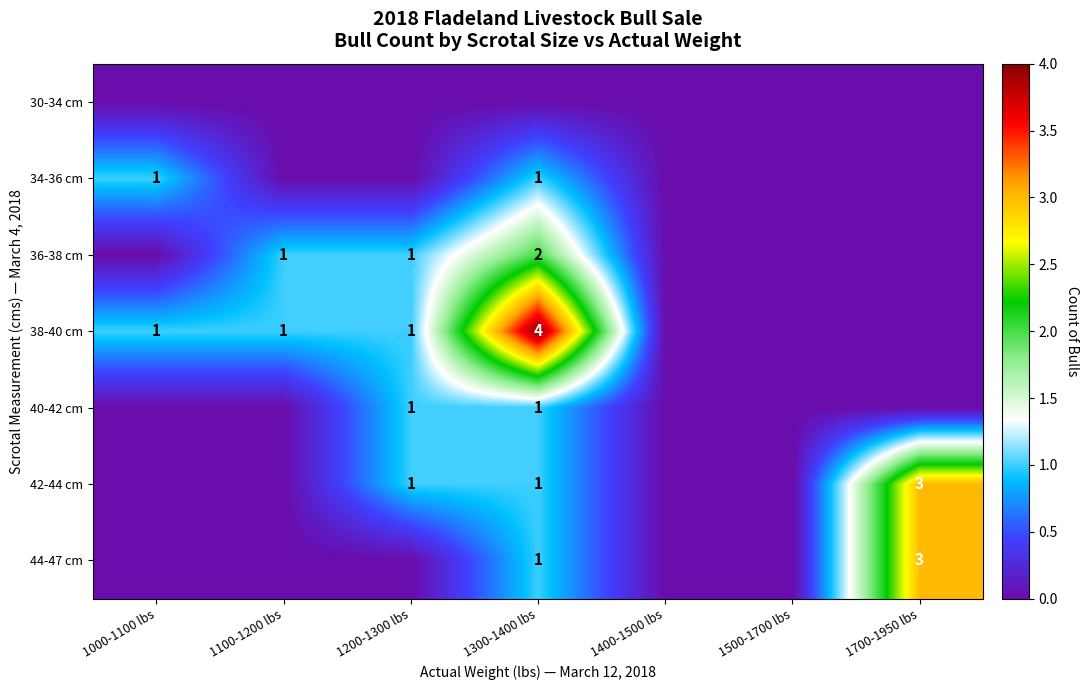

What is the greatest value displayed?

4